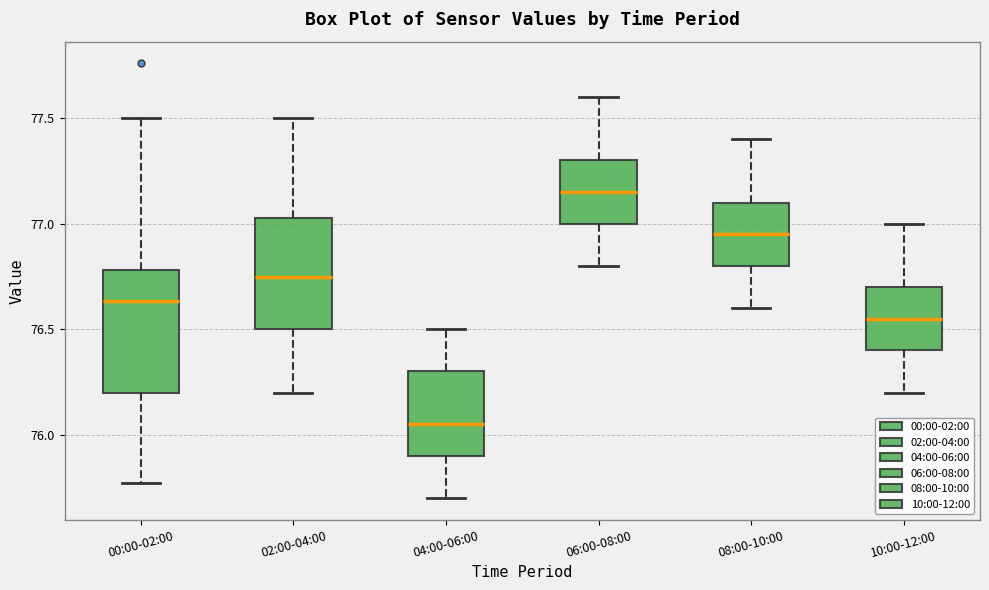

Reading left to right, read every box against the y-axis: the position of its median line, the range the box covers, and the ends of its whiskers. The values are not printed on the chart, so give them approximately, as read against the axis.

00:00-02:00: median 76.65, box 76.20 to 76.80, whiskers 75.75 to 77.50
02:00-04:00: median 76.75, box 76.50 to 77.05, whiskers 76.20 to 77.50
04:00-06:00: median 76.05, box 75.90 to 76.30, whiskers 75.70 to 76.50
06:00-08:00: median 77.15, box 77.00 to 77.30, whiskers 76.80 to 77.60
08:00-10:00: median 76.95, box 76.80 to 77.10, whiskers 76.60 to 77.40
10:00-12:00: median 76.55, box 76.40 to 76.70, whiskers 76.20 to 77.00